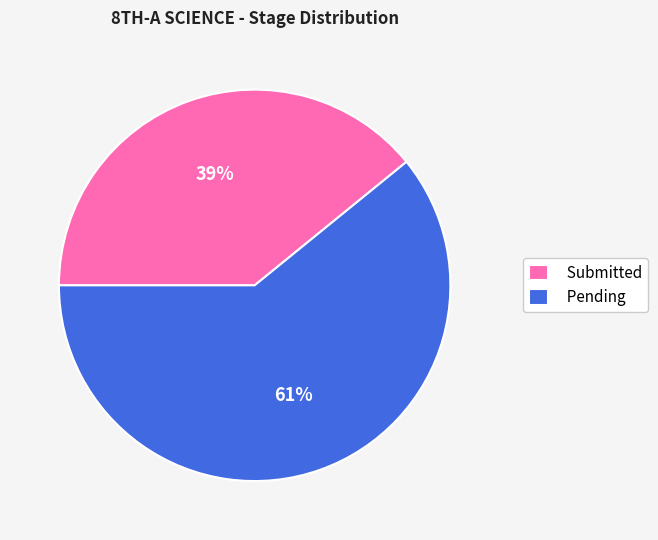

How many segments does this pie chart have?

2